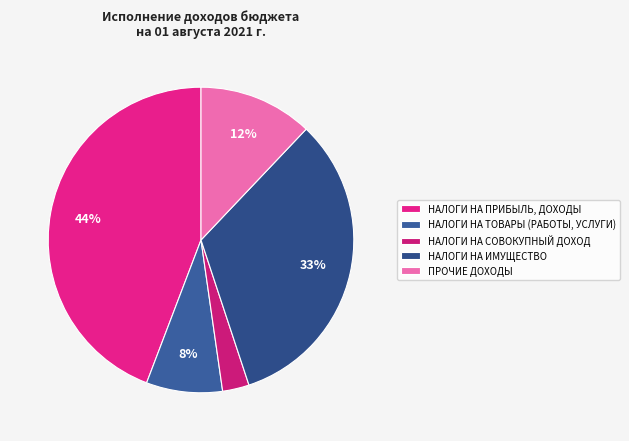

What is the largest slice in the pie chart?

НАЛОГИ НА ПРИБЫЛЬ, ДОХОДЫ